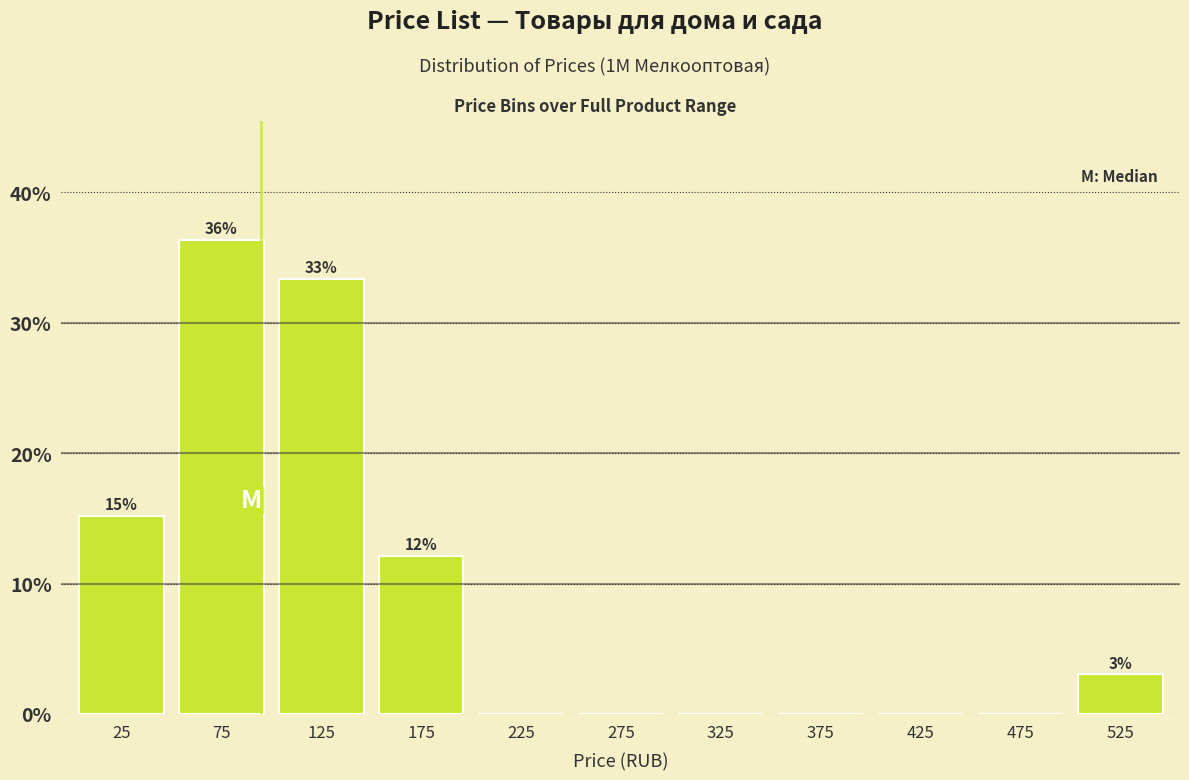

Which range on the x-axis has the tallest bar?

50 to 100